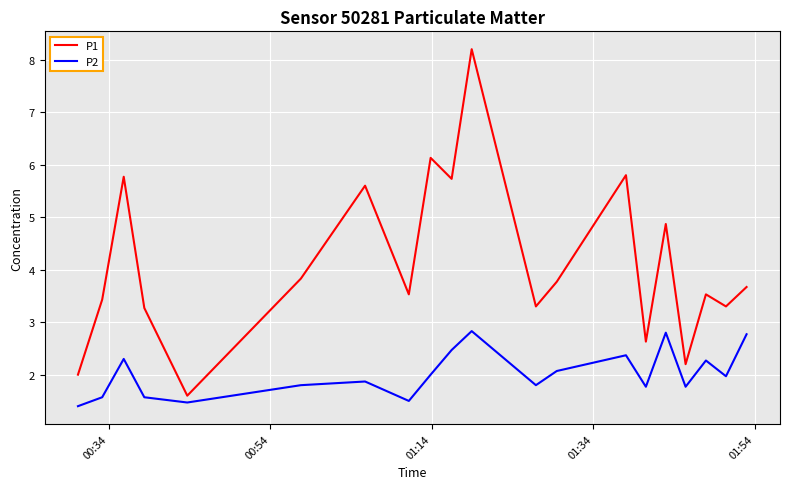

Which series has the largest range (max minus min)?

P1